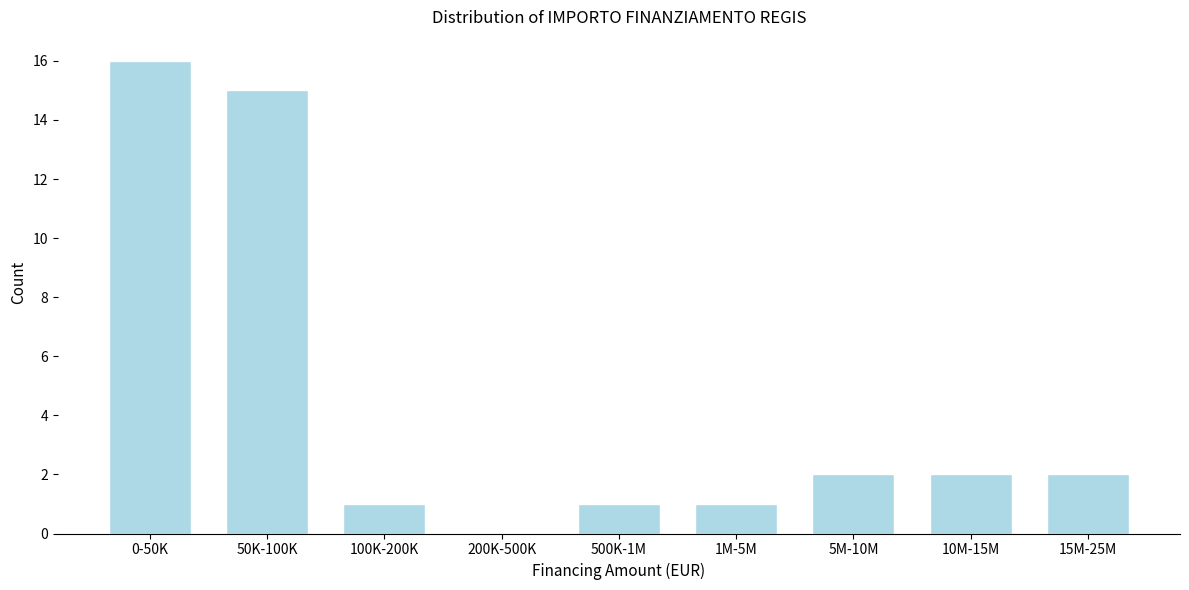

Reading left to right, what are all the values shown in this chart?

0-50K=16	50K-100K=15	100K-200K=1	200K-500K=0	500K-1M=1	1M-5M=1	5M-10M=2	10M-15M=2	15M-25M=2